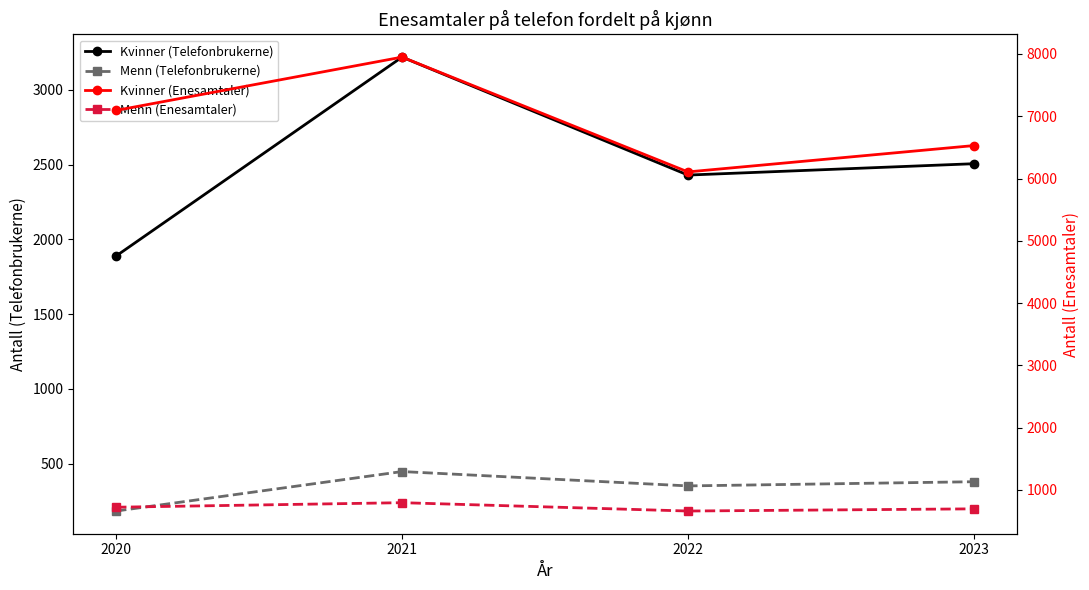

What is the difference between the maximum and minimum values in the Menn (Enesamtaler) series?

134